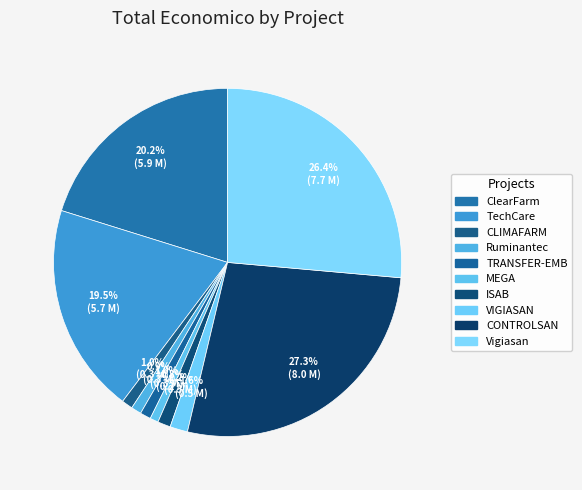

Which slice is the smallest?

MEGA